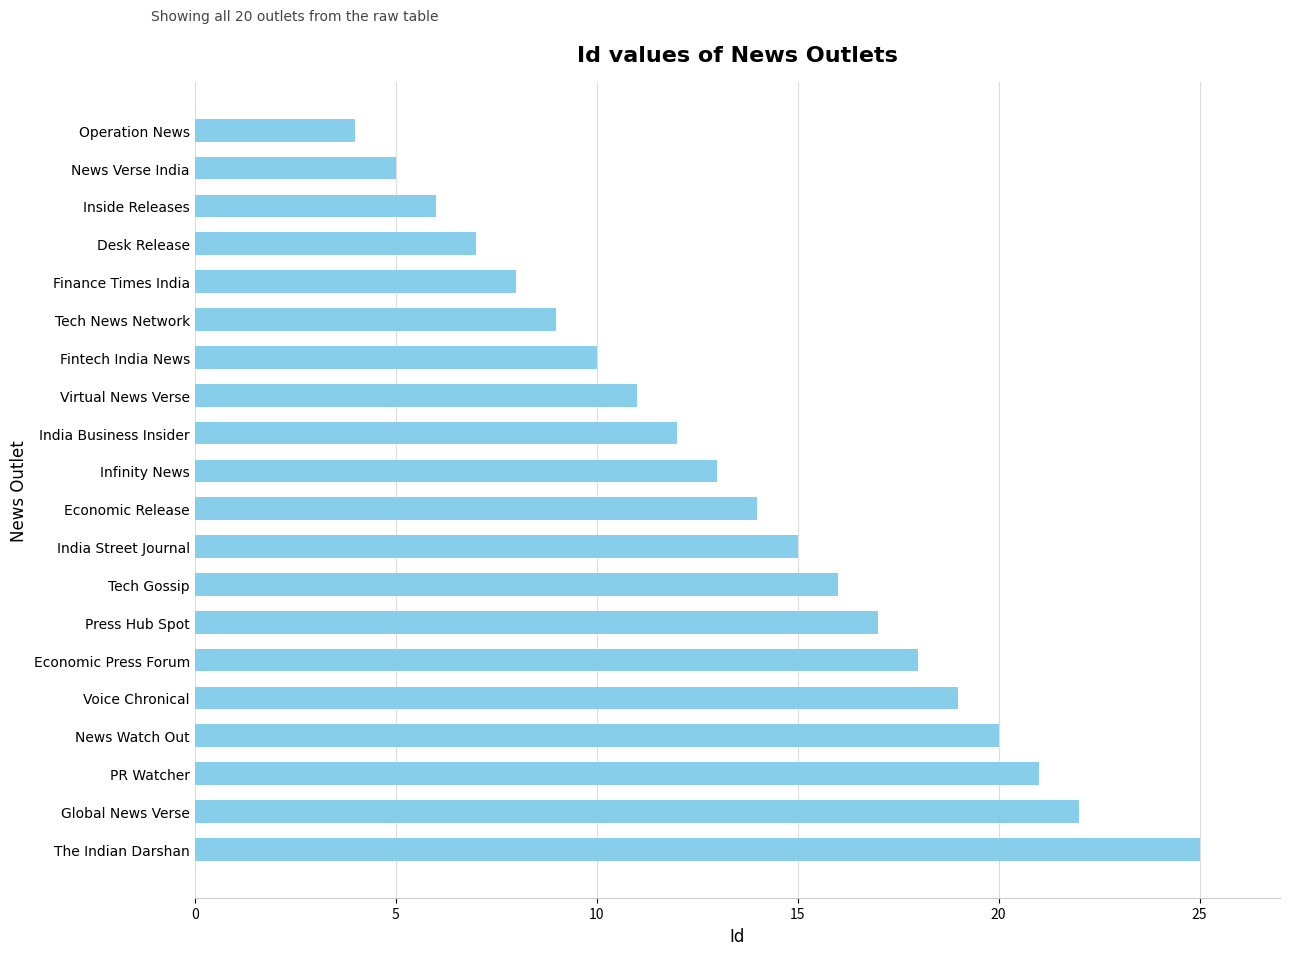

The chart shows a value of 21 at PR Watcher. True or false?

True